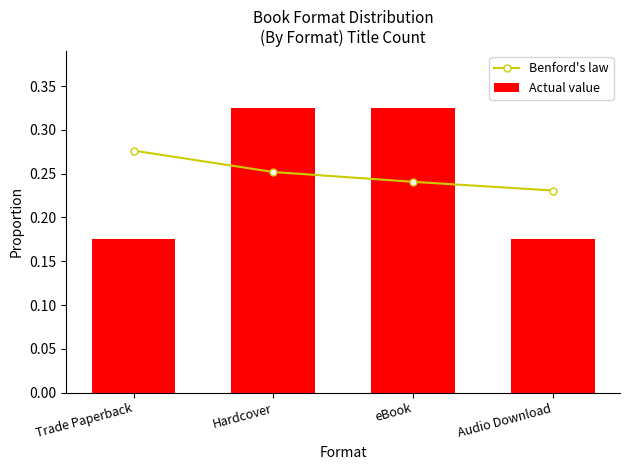

Which category has the highest value in the Benford's law series?

Trade Paperback